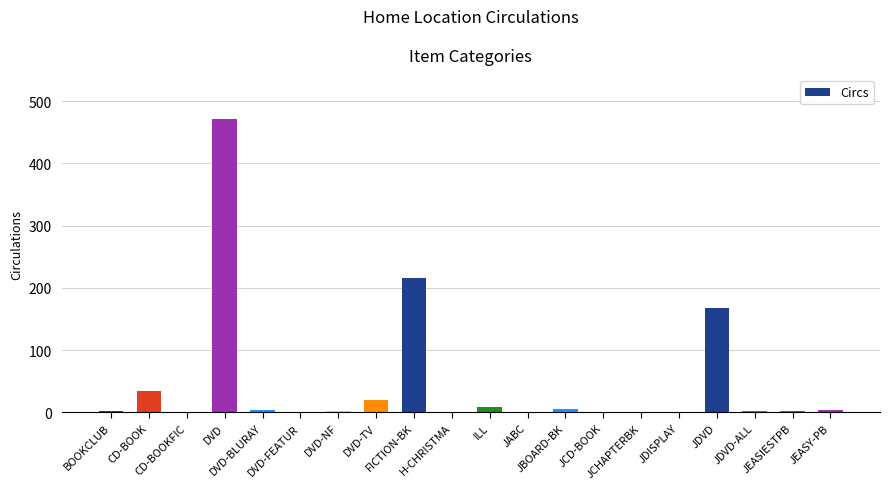

Approximately how many times larger is the value at DVD-NF compared to JCHAPTERBK?

2.0